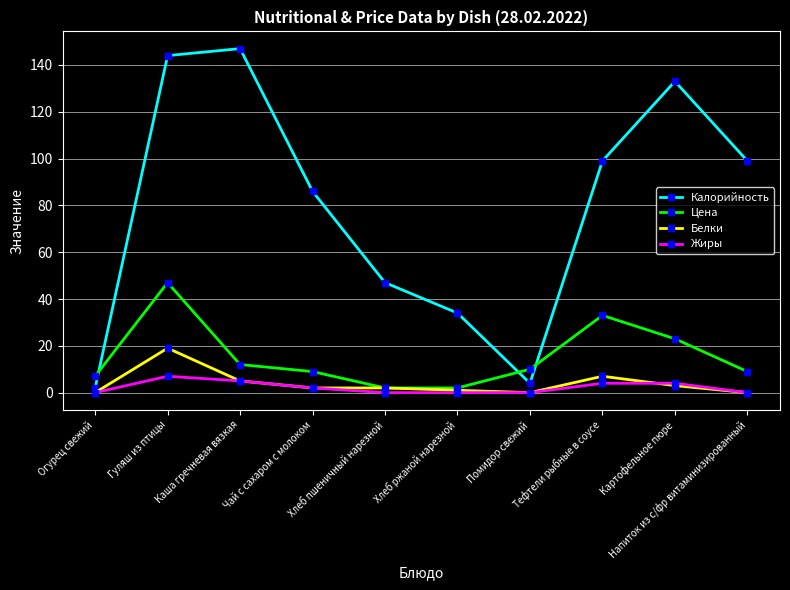

What is the label of the 7th point from the left?

Помидор свежий